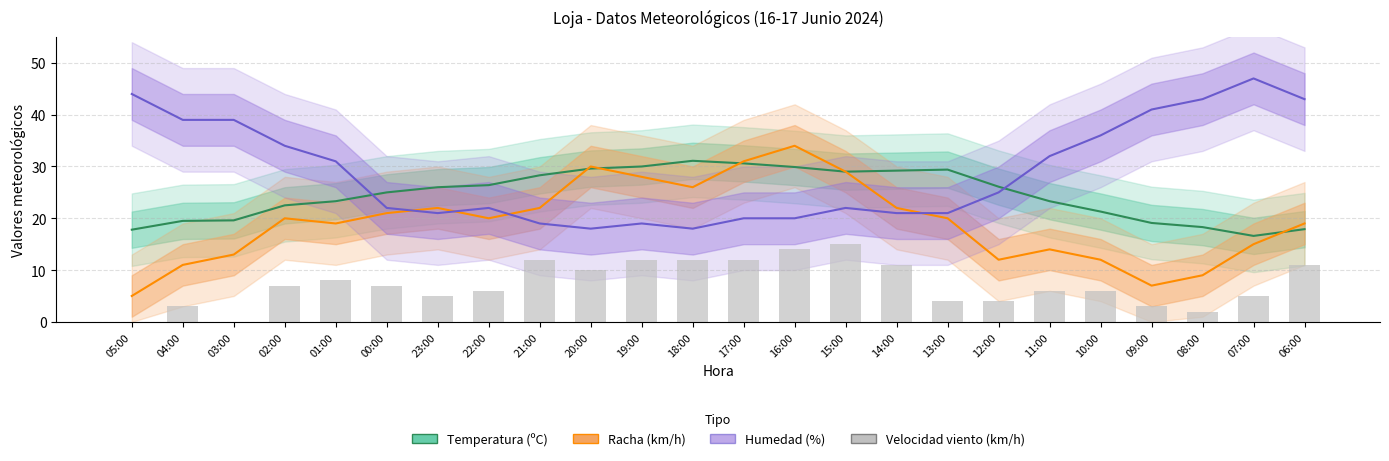

What is the sum of the Humedad (%) values at 00:00 and 21:00?

41.0